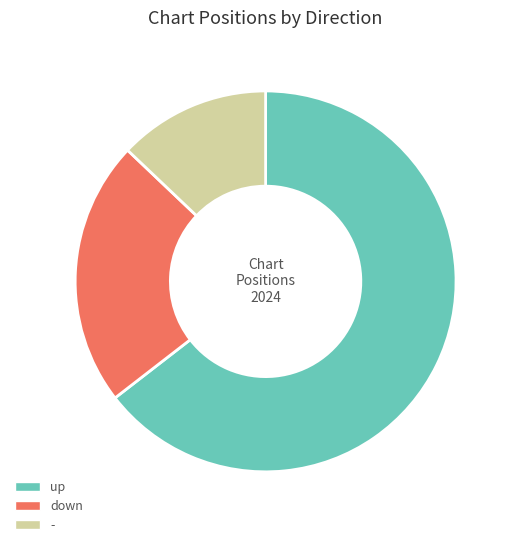

Is it true that - is 24% of the pie?

False